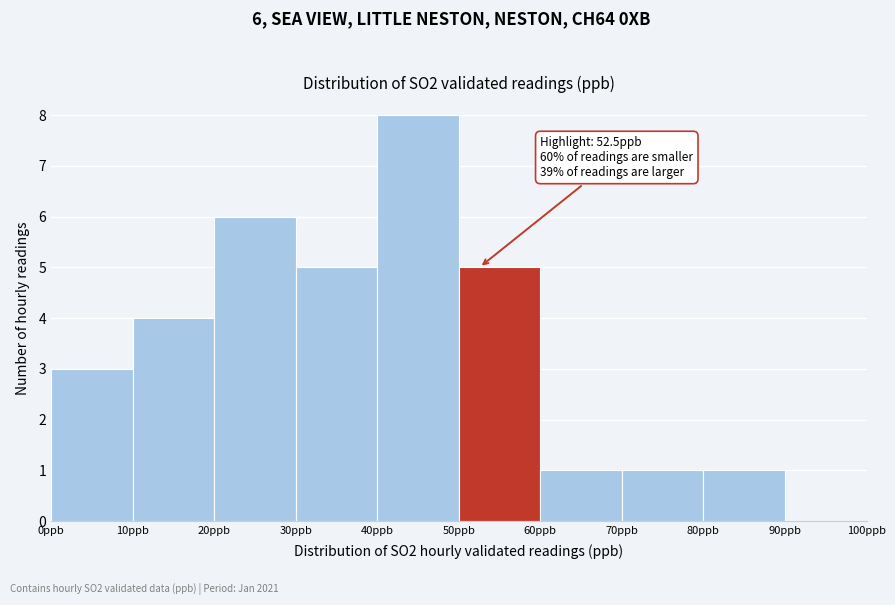

Over which range of the x-axis is the bar tallest?

40 to 50